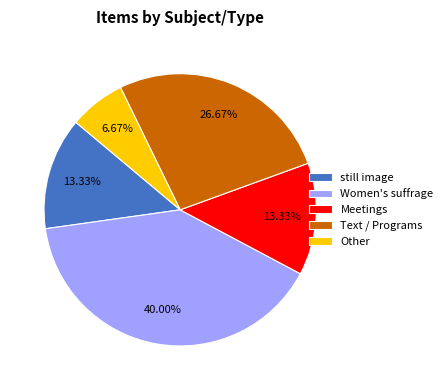

To the nearest percent, what is the difference between the largest and smallest slice percentages?

33%